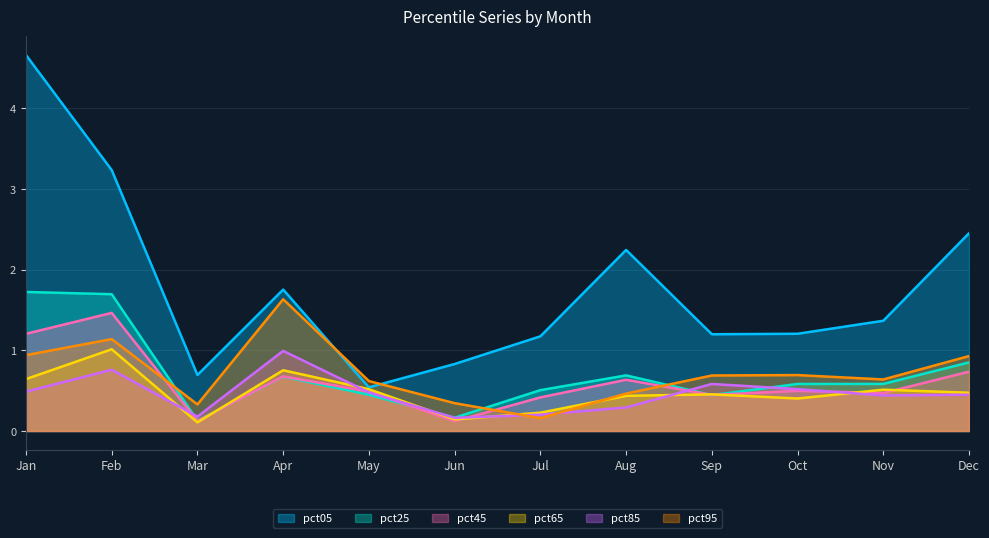

Count the number of data series in this chart.

6